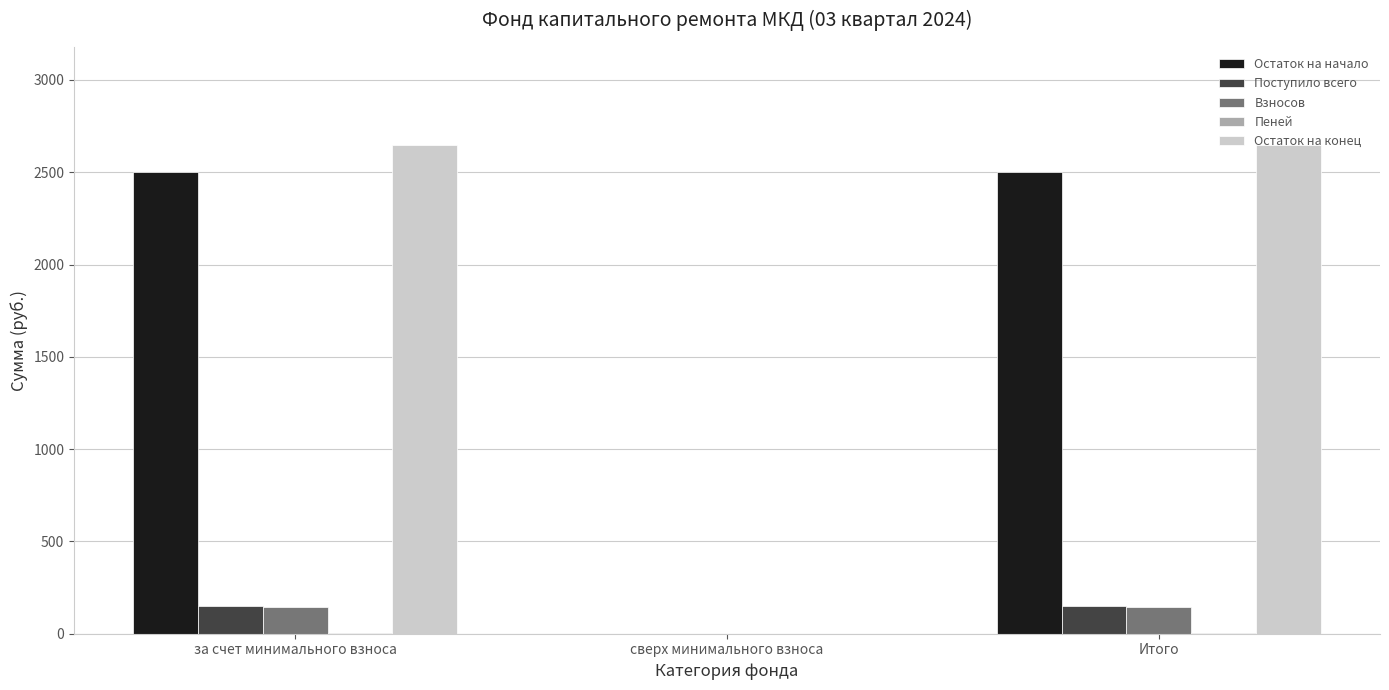

Between за счет минимального взноса and сверх минимального взноса, which series saw the biggest shift?

Остаток на конец